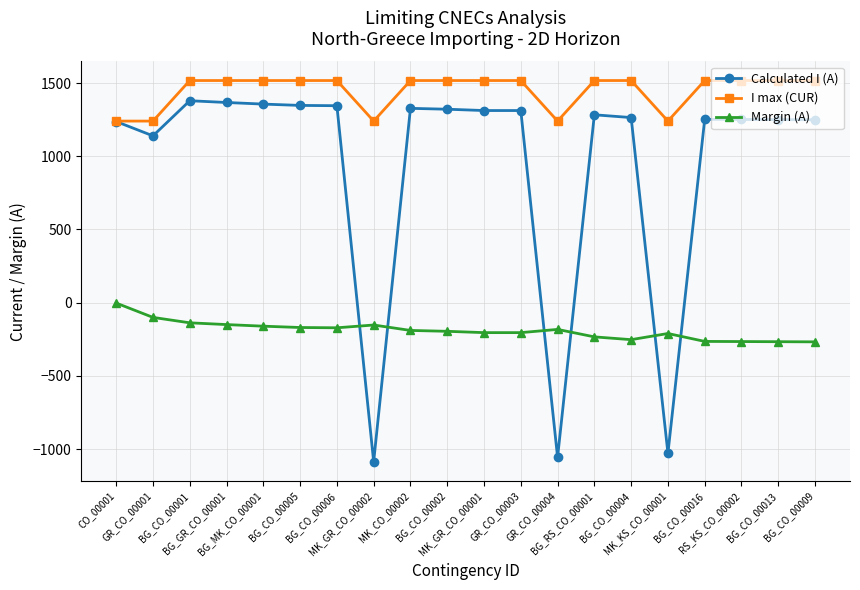

Where does the Calculated I (A) series first go above 1283?

BG_CO_00001